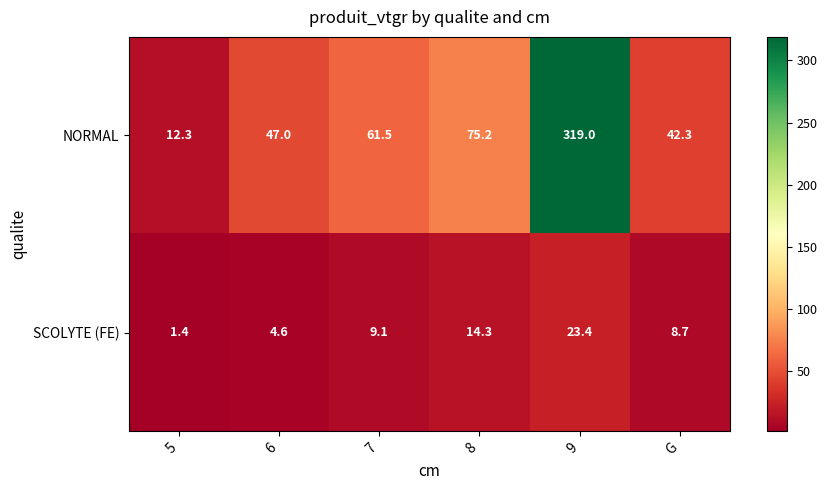

Which series has the widest spread of values?

NORMAL